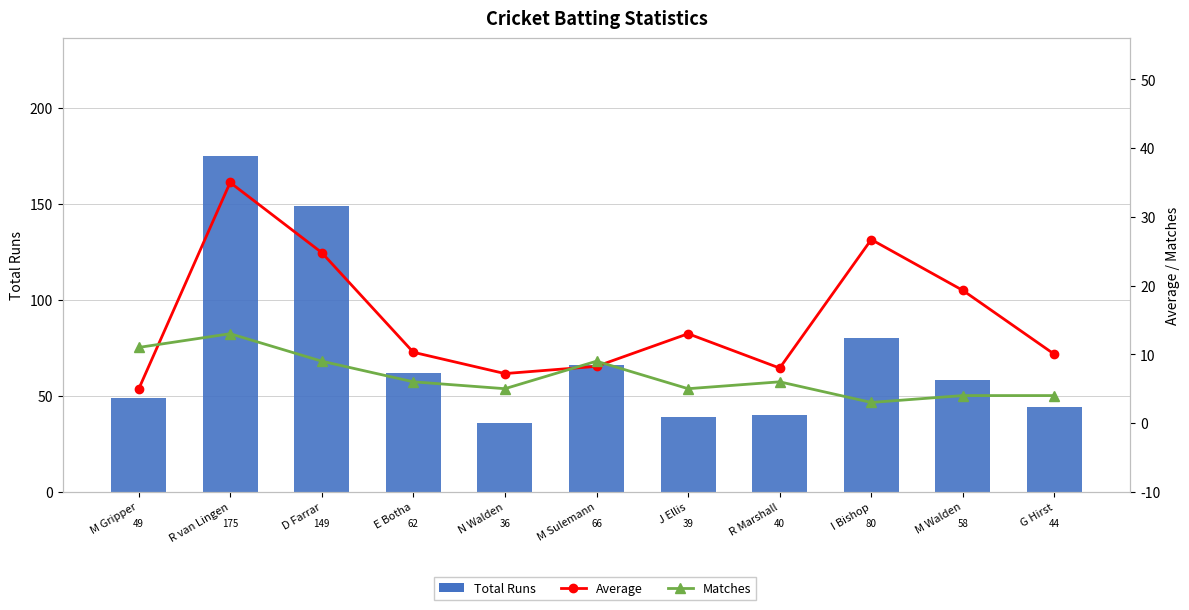

True or false: Matches has a value of 4.0 at G Hirst.

True